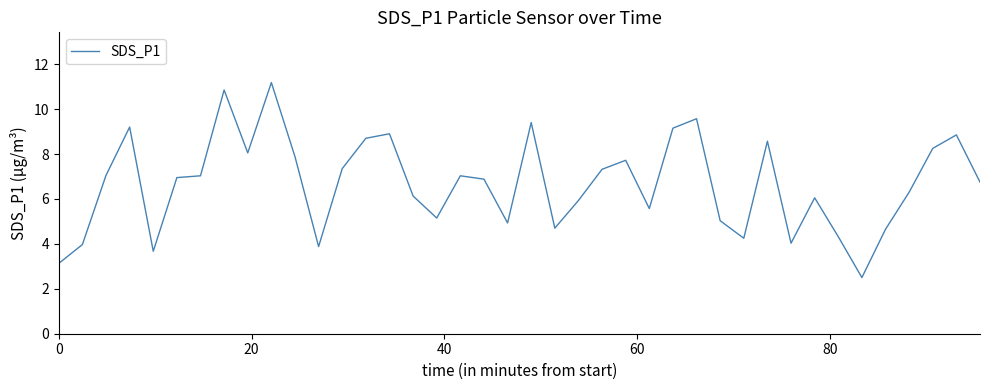

How many distinct data groups are displayed?

1